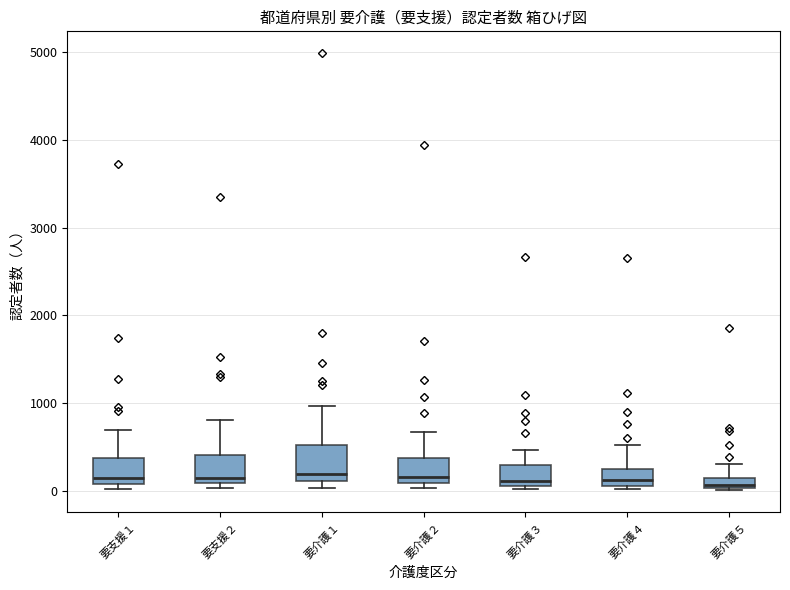

Where does the median line of the box for 要支援１ sit on the y-axis? The values are not printed on the chart, so give them approximately, as read against the axis.

200